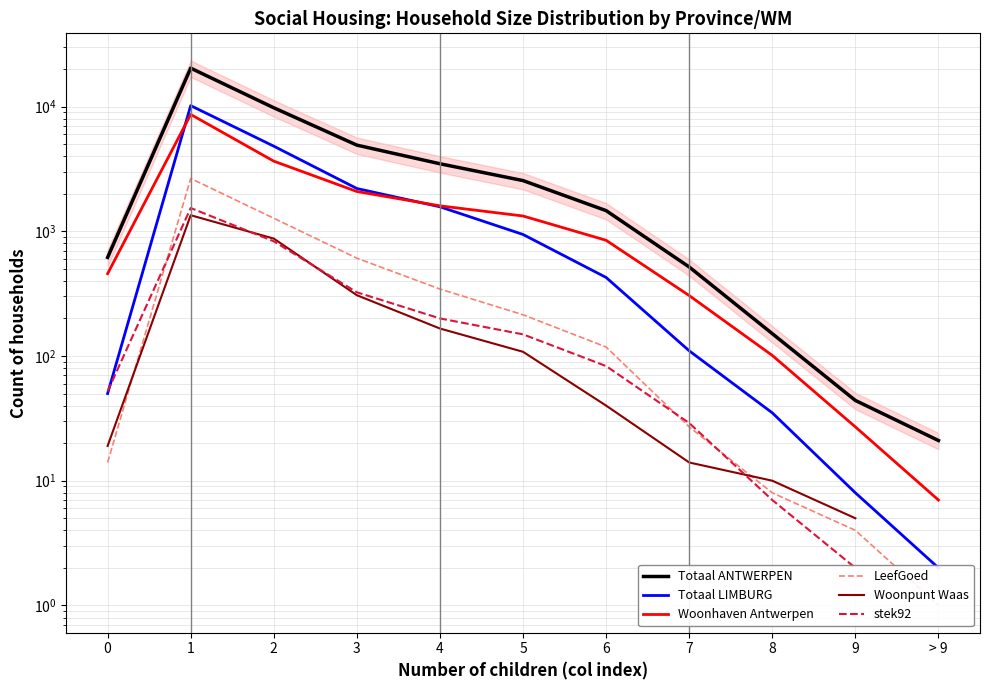

At which label is Totaal LIMBURG closest to 5081?

2